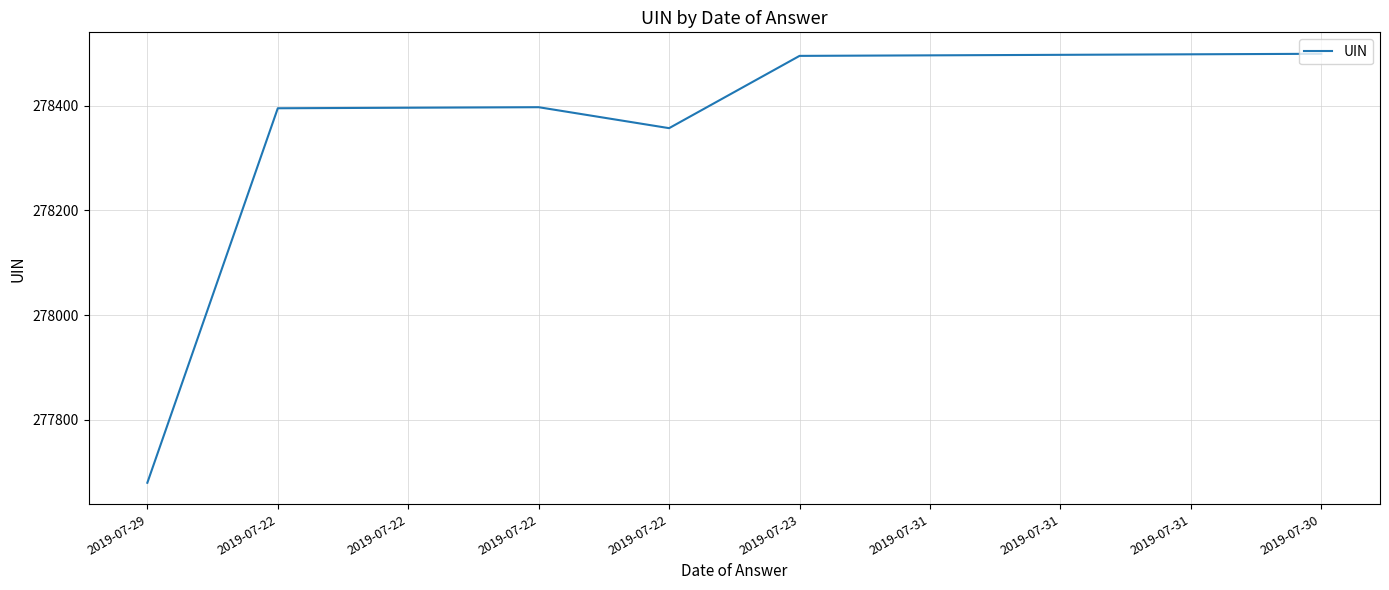

Does the chart have visible grid lines?

Yes